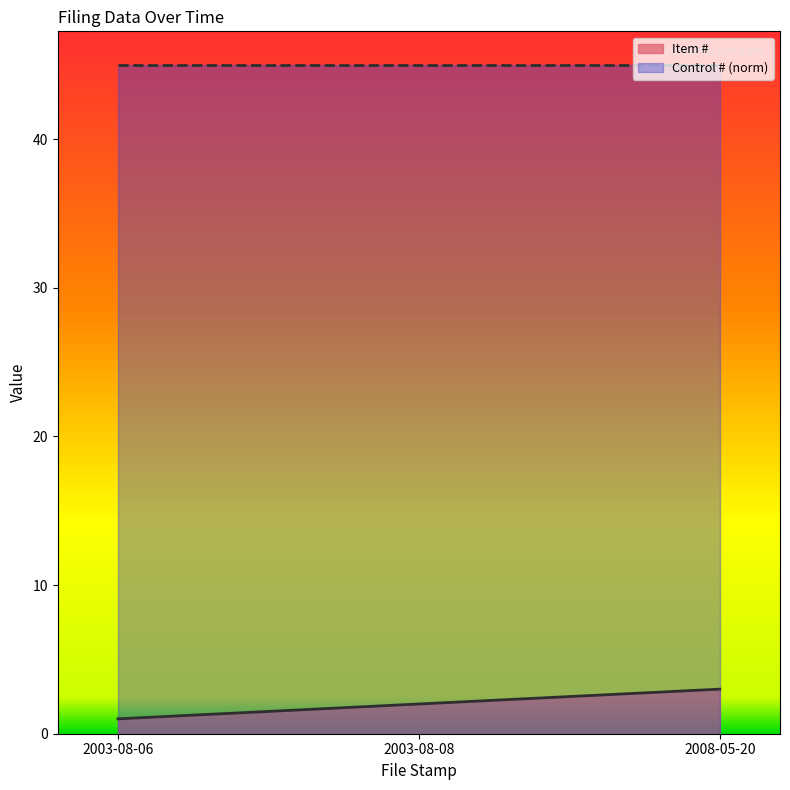

Does the chart display data point markers on the line(s)?

No